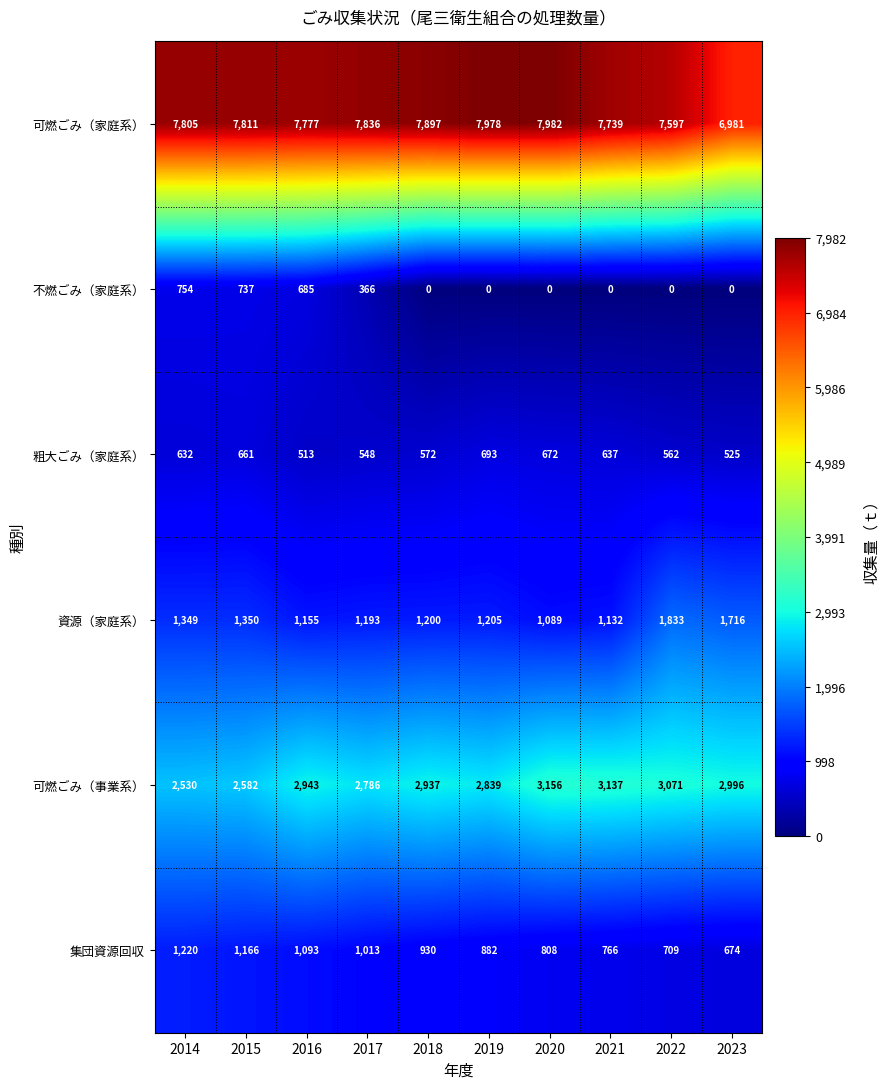

Rank the series by their maximum value, from lowest to highest.

粗大ごみ（家庭系）, 不燃ごみ（家庭系）, 集団資源回収, 資源（家庭系）, 可燃ごみ（事業系）, 可燃ごみ（家庭系）